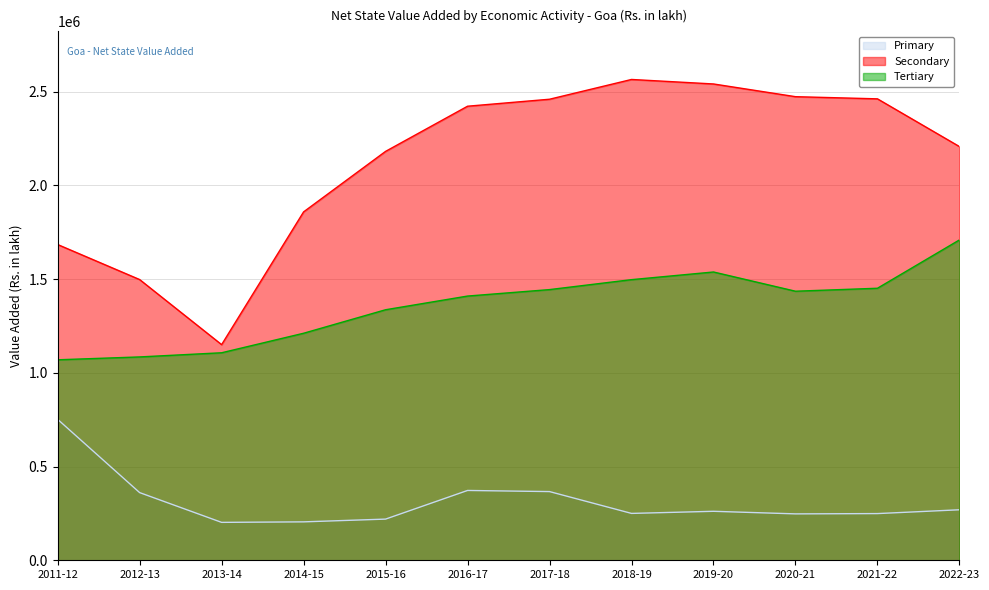

What is the label of the 11th point from the left?

2021-22